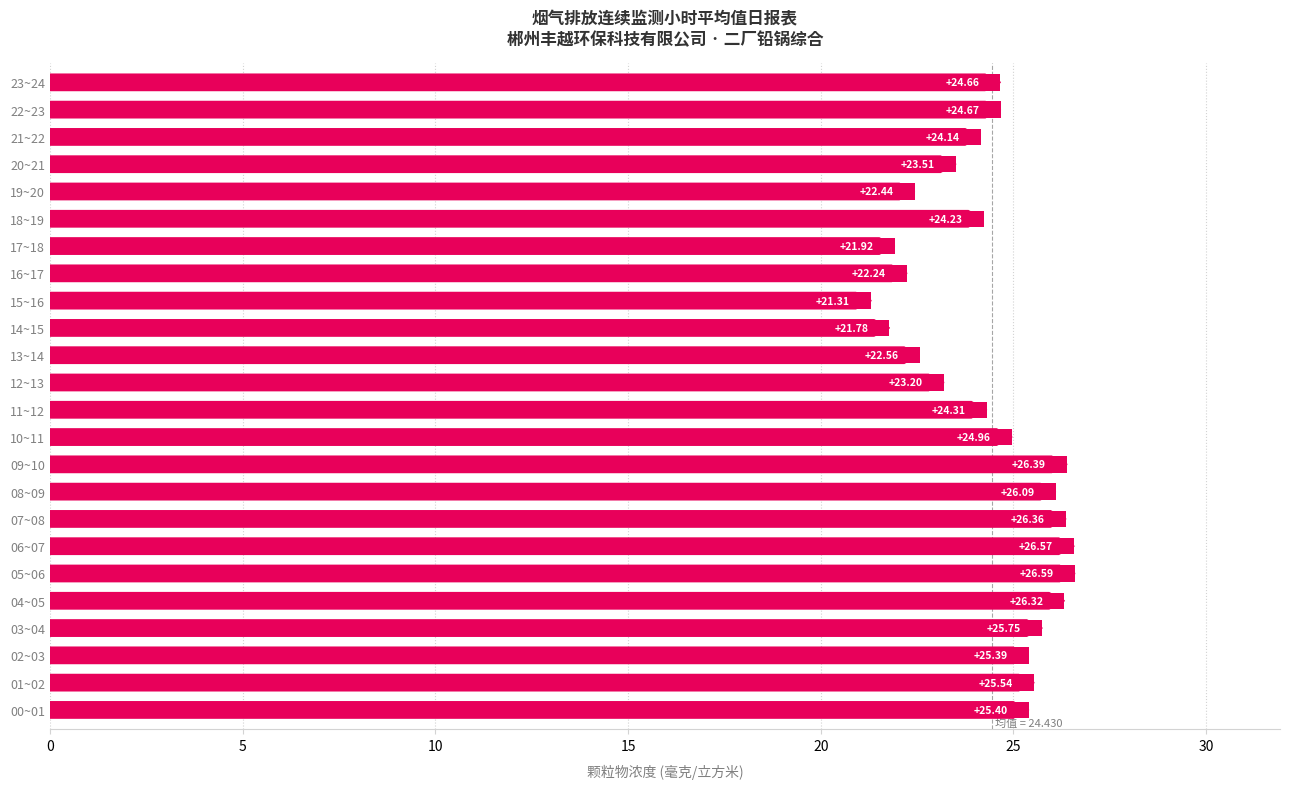

What is the average value?

24.4